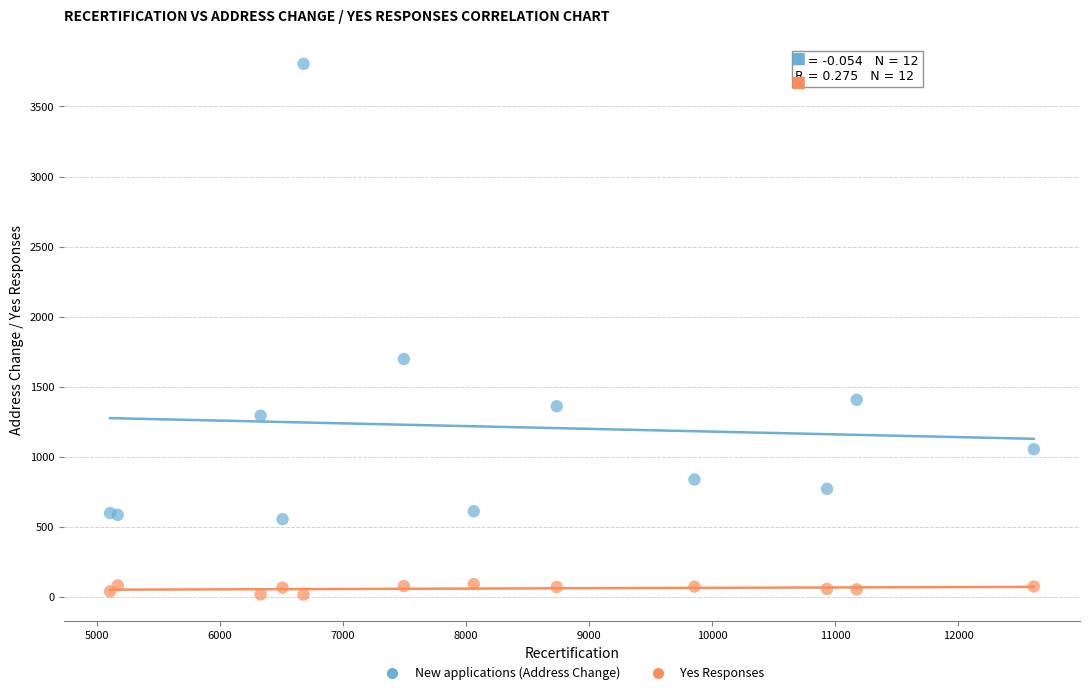

Across all series, what Y value is closest to 1910?

1698